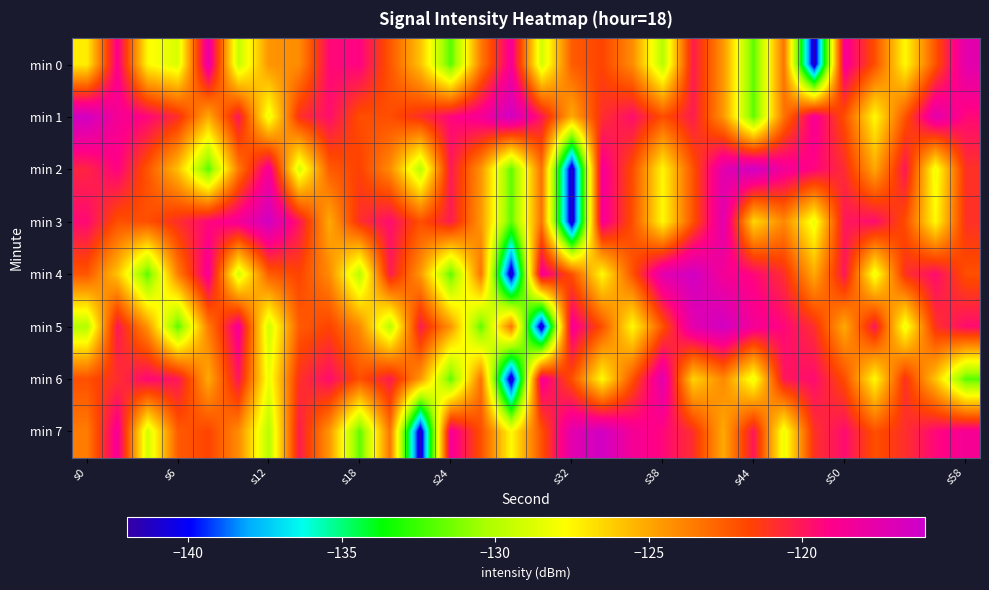

Reading left to right, extract all data points from this chart.

min 0: -127.2	-118.9	-127.6	-128.8	-117.8	-129.4	-124.4	-124.1	-119.5	-119.2	-122.3	-125.9	-131.9	-123.6	-118.6	-129.1	-122.5	-121.7	-124.1	-129.9	-120.2	-124.5	-131.8	-123.3	-141.4	-118.6	-122.1	-127.6	-122.2	-117.4
min 1: -116.4	-118.5	-119.4	-120.9	-125.1	-120.0	-128.3	-121.0	-119.6	-122.1	-122.1	-120.9	-119.4	-118.5	-116.4	-120.0	-125.1	-120.9	-119.6	-122.1	-120.2	-124.5	-131.8	-123.3	-118.6	-122.1	-127.6	-122.2	-117.4	-119.5
min 2: -120.5	-119.2	-122.3	-125.8	-131.9	-123.5	-118.5	-129.0	-122.5	-121.6	-124.1	-129.9	-120.1	-124.4	-131.8	-123.2	-141.4	-118.6	-122.0	-127.5	-122.2	-117.4	-116.3	-118.4	-119.3	-120.8	-125.0	-120.0	-128.2	-121.0
min 3: -119.5	-122.1	-122.1	-120.9	-119.4	-118.5	-116.4	-120.0	-125.1	-120.9	-119.6	-122.1	-120.2	-124.5	-131.8	-123.3	-141.4	-118.6	-122.1	-127.6	-122.2	-117.4	-126.5	-124.0	-128.3	-120.0	-119.6	-122.0	-127.6	-121.0
min 4: -122.3	-125.9	-131.9	-123.6	-118.6	-129.1	-122.5	-121.7	-124.1	-129.9	-120.2	-124.5	-131.8	-123.3	-141.4	-118.6	-122.1	-127.6	-122.2	-117.4	-116.4	-118.5	-119.4	-120.9	-125.1	-120.0	-128.3	-121.0	-119.6	-122.1
min 5: -130.0	-120.0	-124.4	-131.9	-123.6	-118.6	-129.2	-122.5	-121.7	-124.1	-129.9	-120.2	-124.4	-131.8	-123.3	-141.4	-118.6	-122.1	-127.6	-122.2	-117.4	-116.4	-118.5	-119.4	-120.9	-125.1	-120.0	-128.3	-121.0	-119.6
min 6: -122.1	-120.9	-119.4	-120.0	-125.1	-120.0	-128.3	-121.0	-119.6	-122.1	-120.2	-124.5	-131.8	-123.3	-141.4	-118.6	-122.1	-127.6	-122.2	-117.4	-126.4	-124.0	-128.3	-120.0	-119.6	-122.0	-127.6	-121.0	-125.9	-131.9
min 7: -123.6	-118.6	-129.1	-122.5	-121.7	-124.1	-129.9	-120.2	-124.5	-131.8	-123.3	-141.4	-118.6	-122.1	-127.6	-122.2	-117.4	-116.4	-118.5	-119.4	-120.9	-125.1	-120.0	-128.3	-121.0	-119.6	-122.1	-120.9	-119.4	-118.6